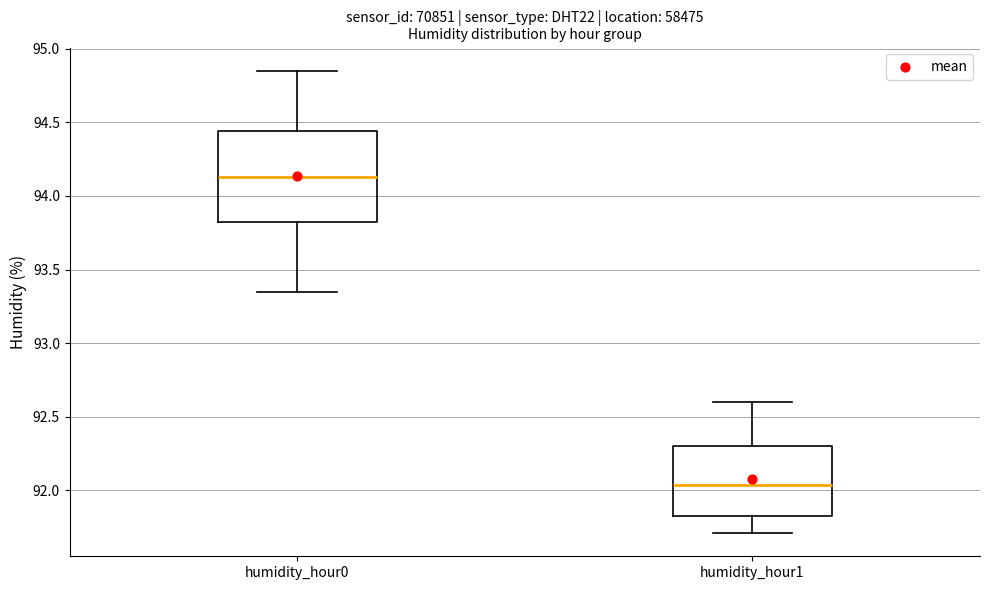

Comparing the boxes themselves (not the whiskers), which one is the tallest?

humidity_hour0